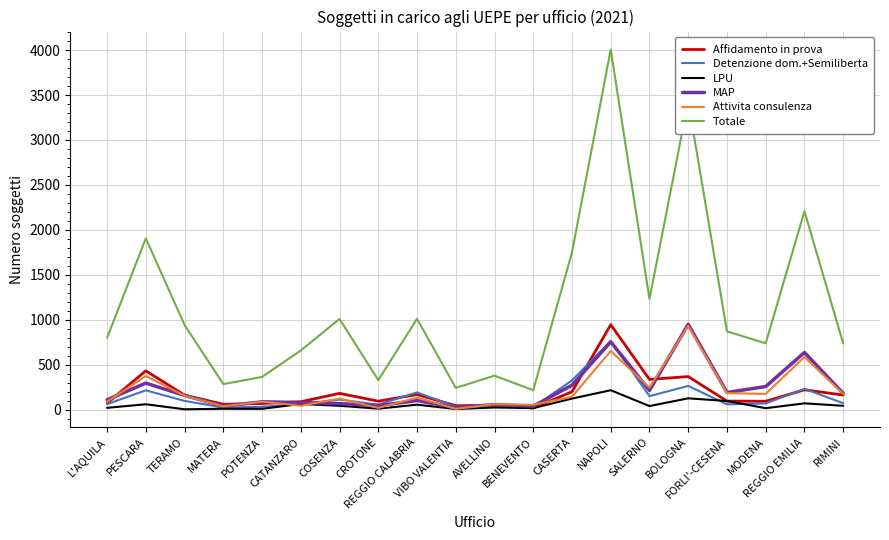

Which series has the largest total across all categories?

Totale